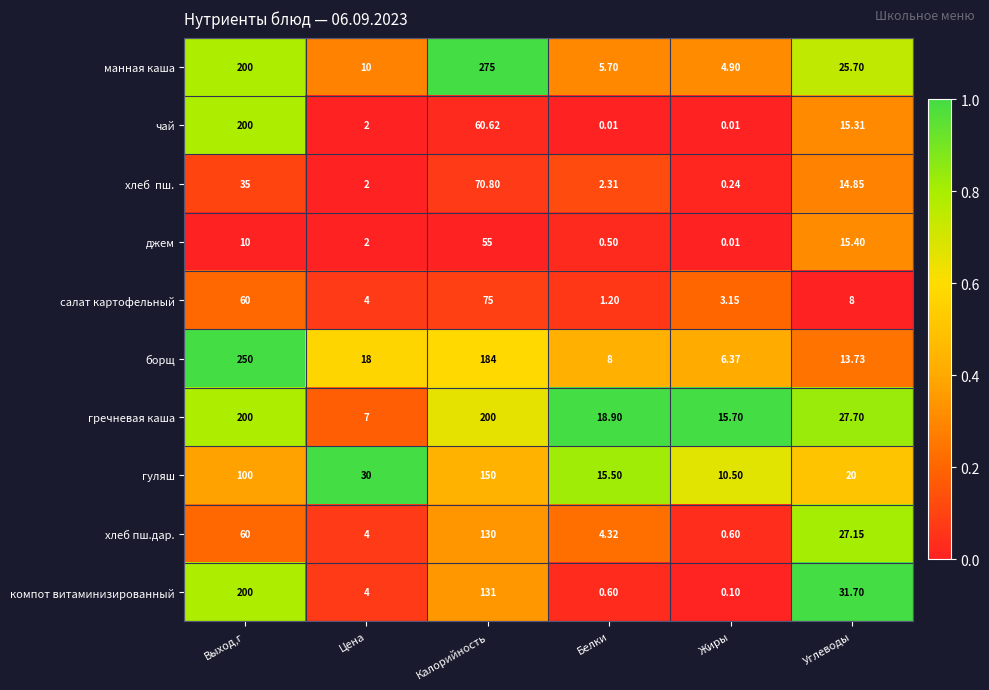

Which category has the highest value in the компот витаминизированный series?

Выход,г